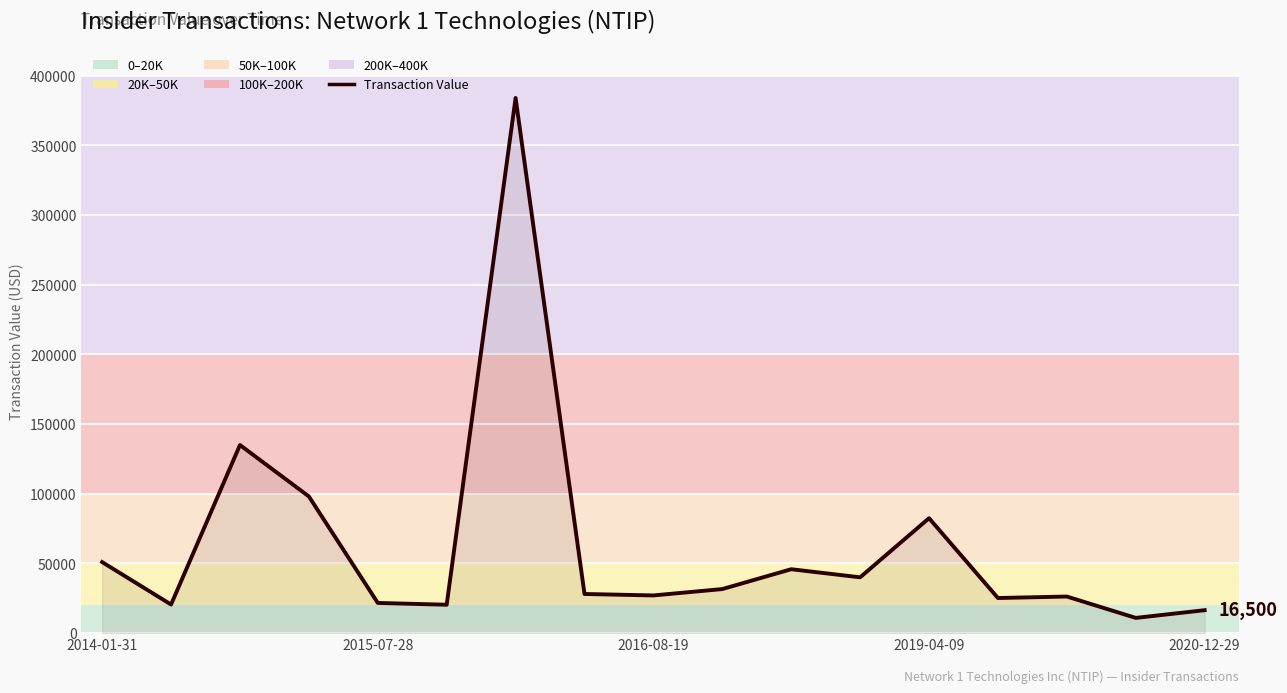

What is the difference between the maximum and minimum values?

373047